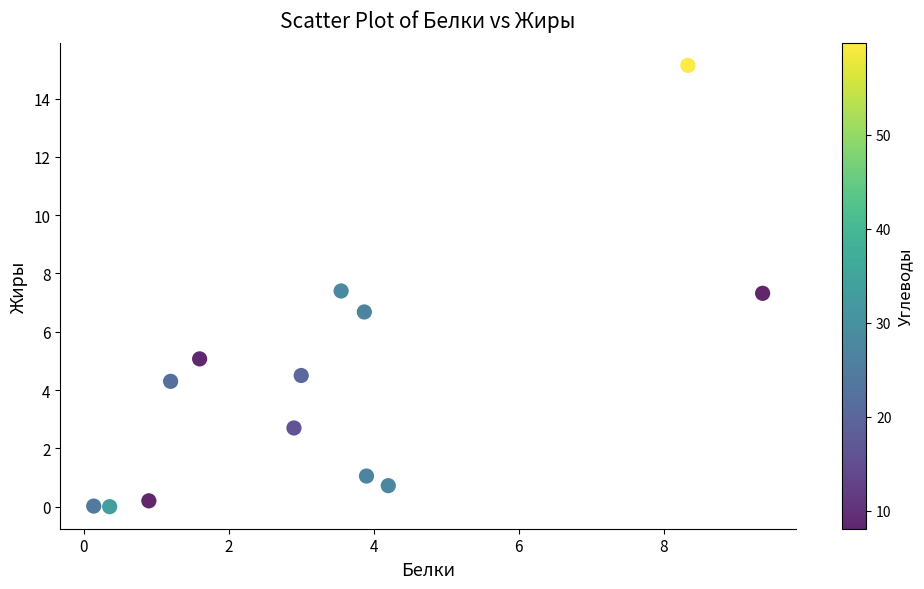

What is the range of Y values (max minus min)?

15.1